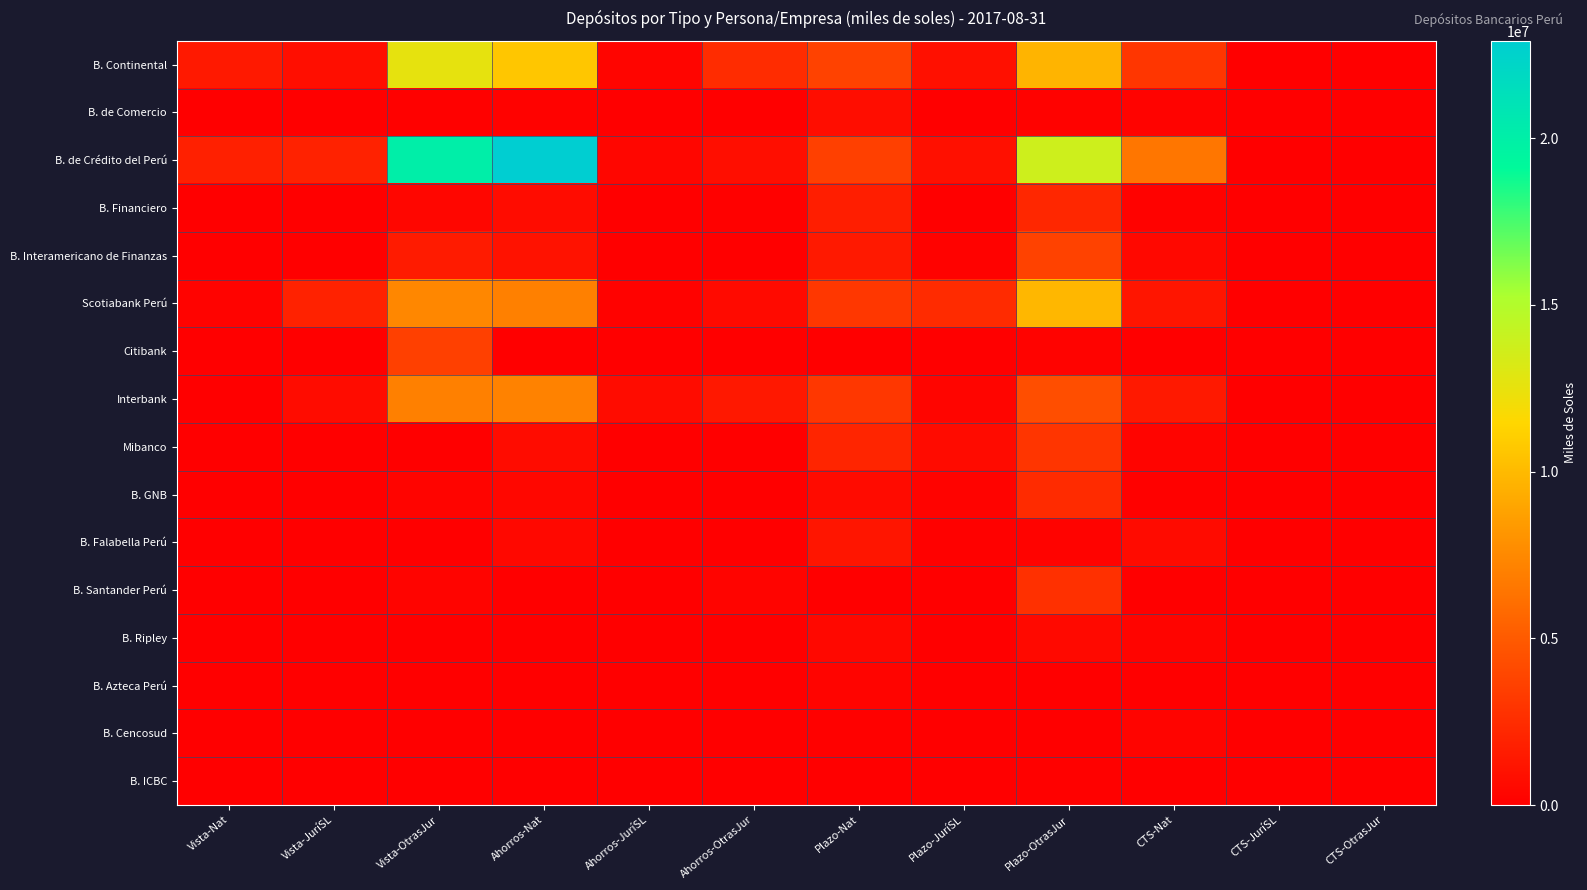

At how many categories does at least one series exceed 10119043?

3